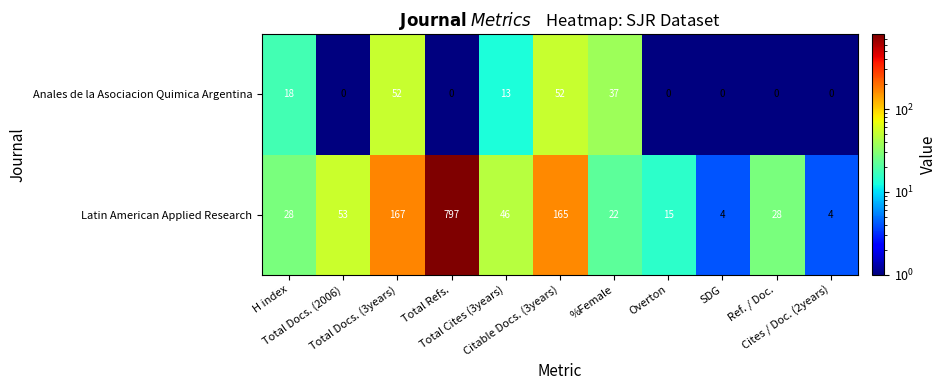

Which series changed the most between Total Refs. and Cites / Doc. (2years)?

Latin American Applied Research